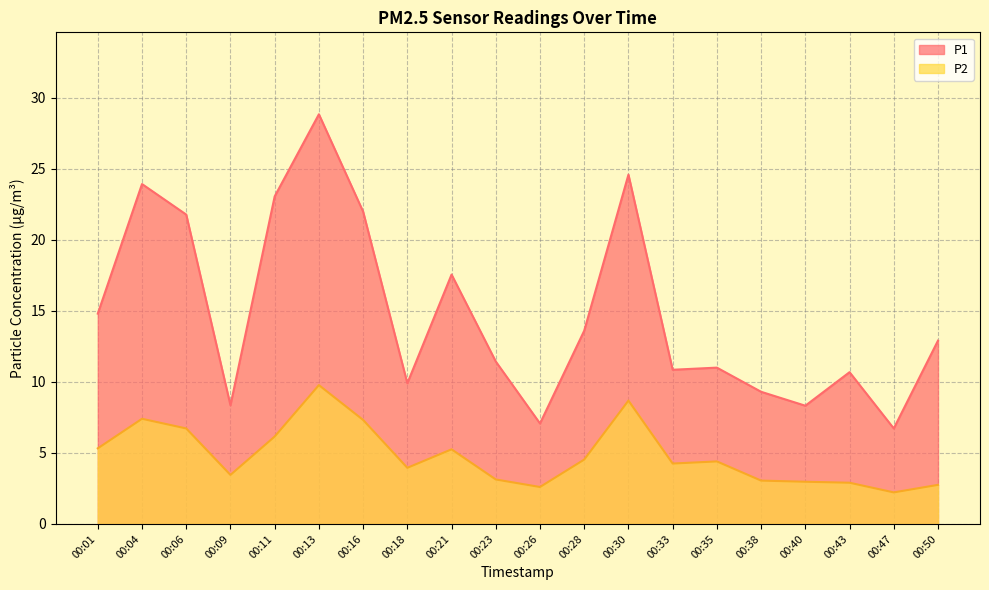

What is the value of the P1 point at the 5th from the left?

23.1